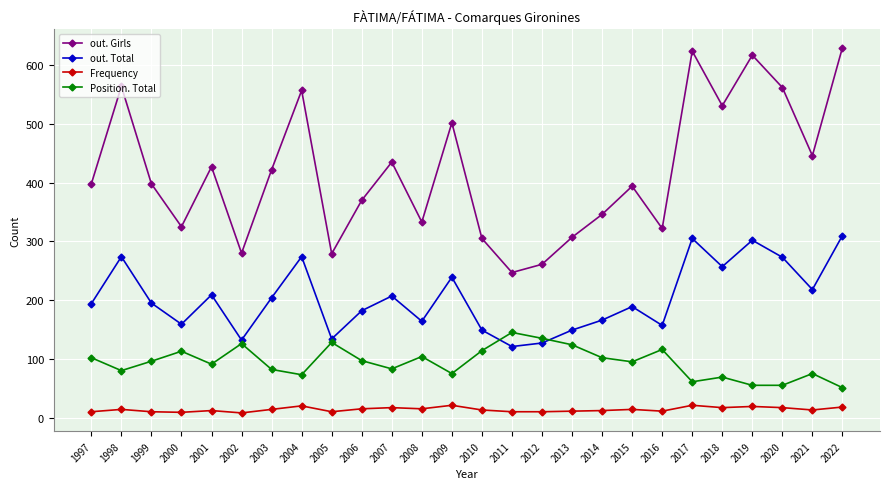

What is the average value of the Frequency series?

14